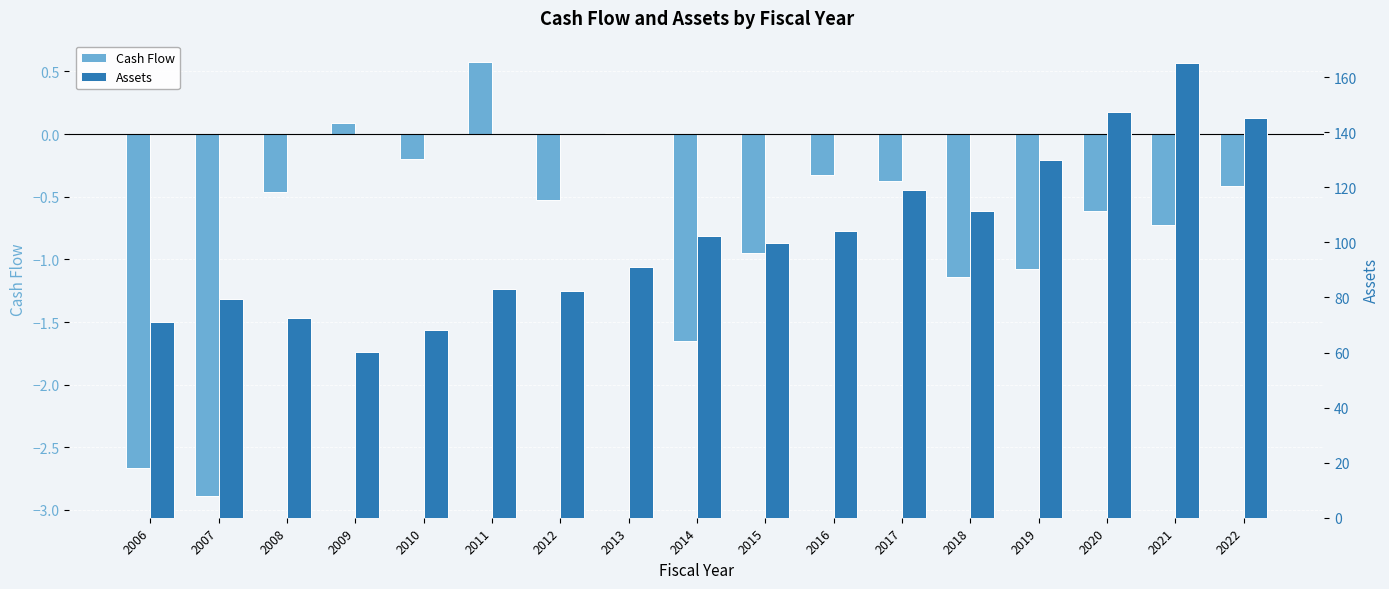

At which category is the sum across all series the highest?

2021